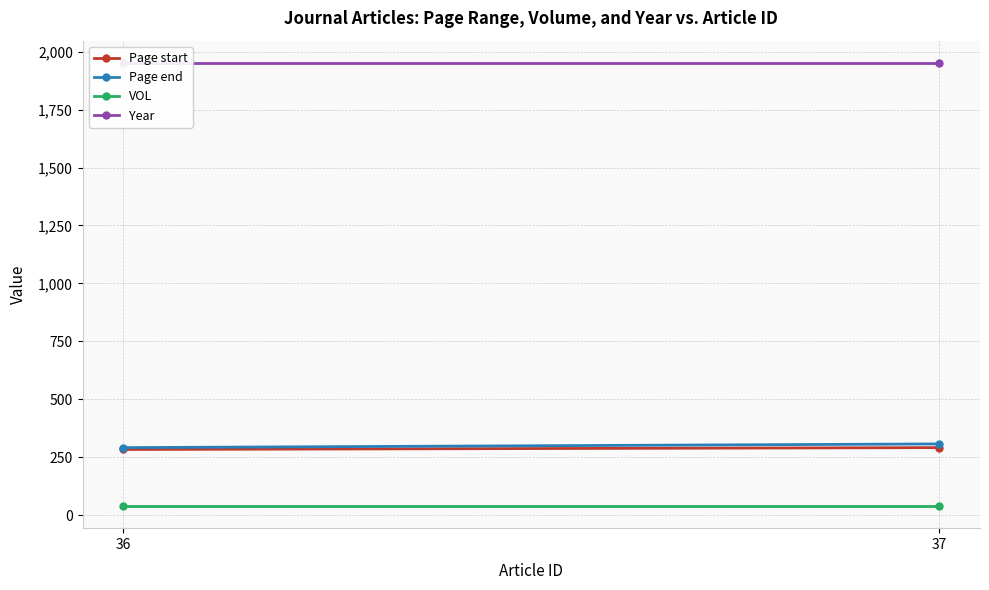

What is the sum of the Page start values at 37 and 36?

574